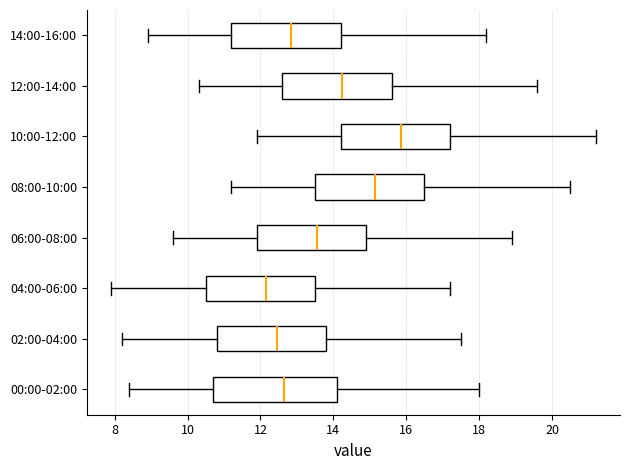

Where is the left edge of the box for 04:00-06:00 on the x-axis? The values are not printed on the chart, so give them approximately, as read against the axis.

10.6